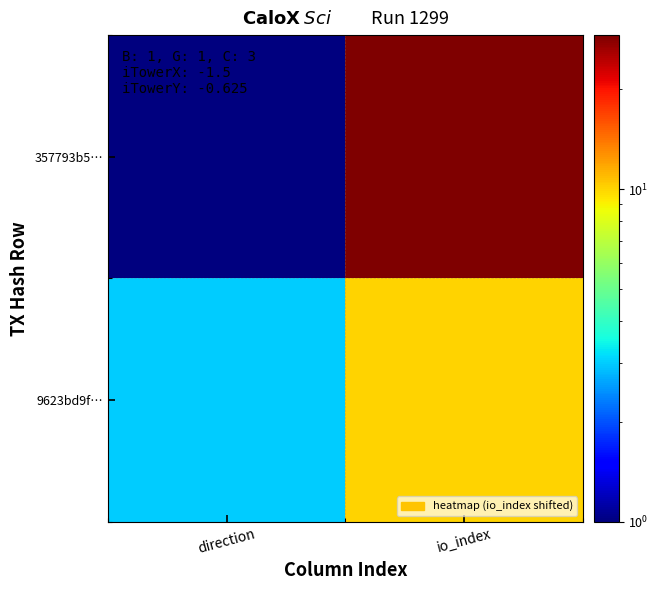

Rank the series at io_index from lowest to highest value.

9623bd9f…, 357793b5…